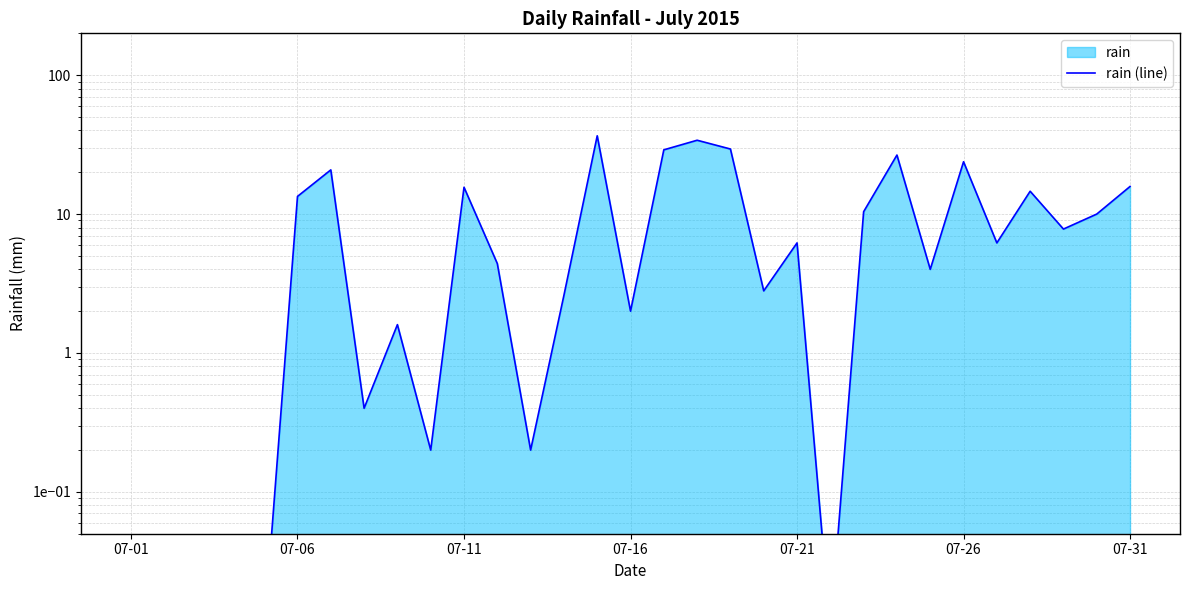

What is the average value?

10.3